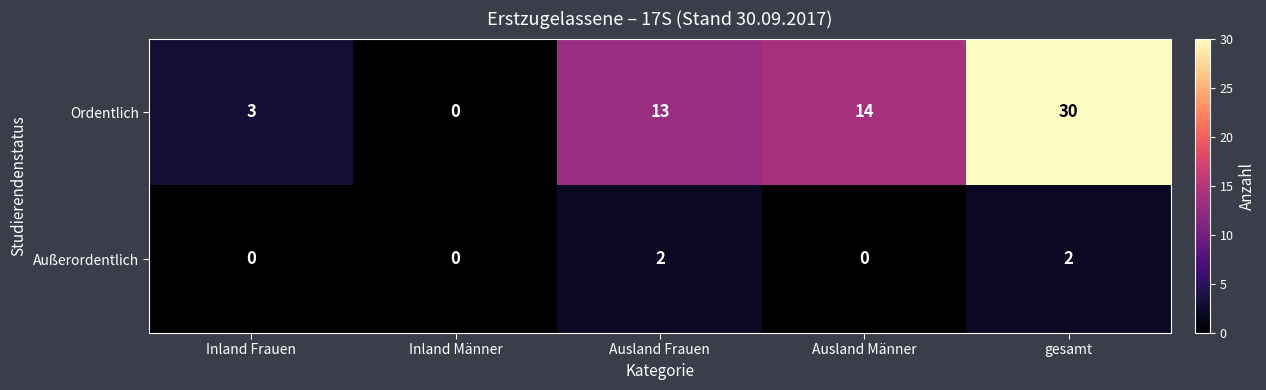

What is the average value of the Ordentlich series?

12